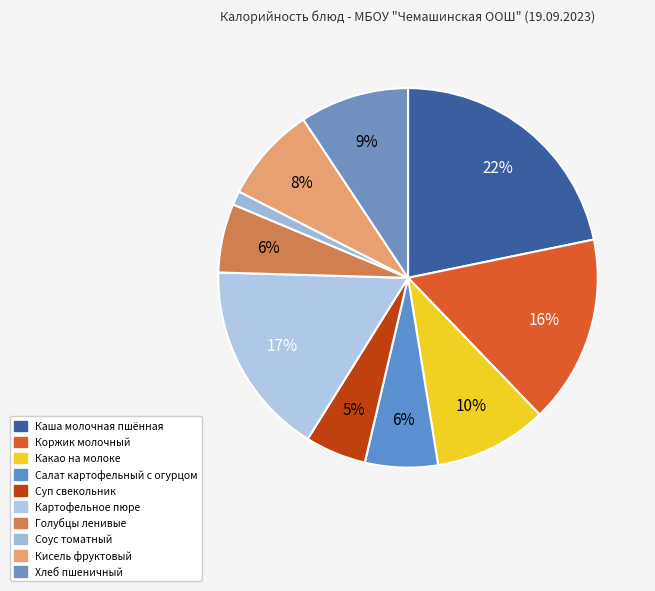

Is it true that Салат картофельный с огурцом is 13% of the pie?

False